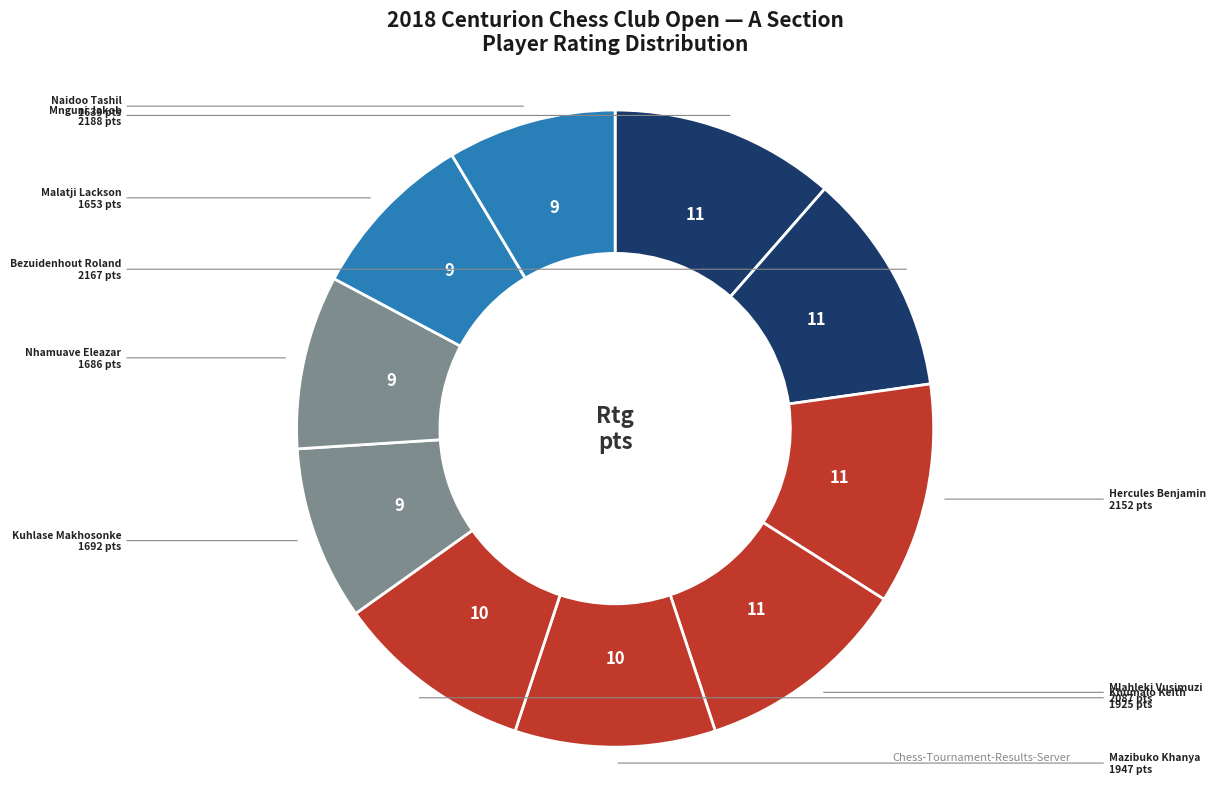

To the nearest percent, what is the average slice percentage?

10%